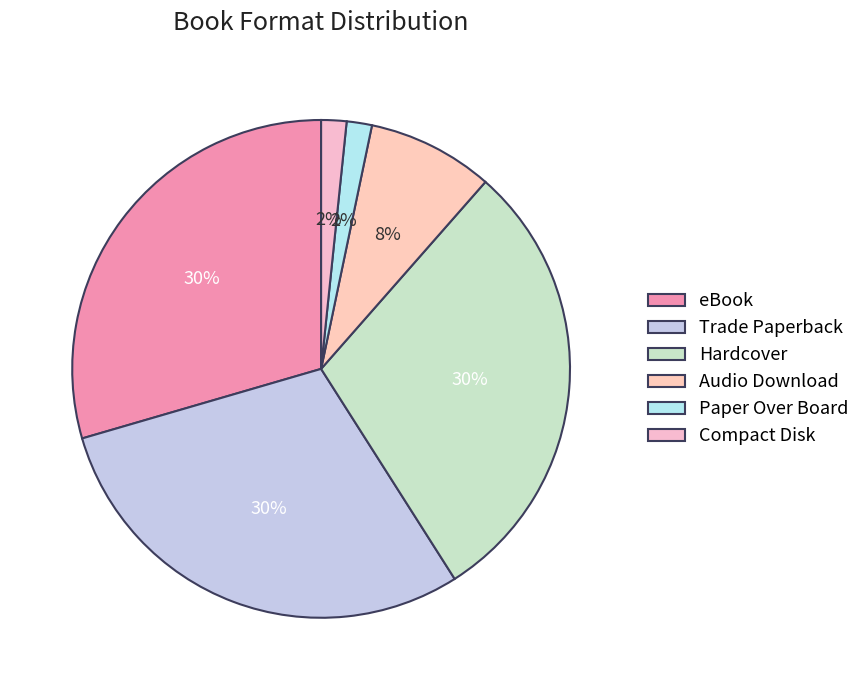

Does any single category account for the majority?

No